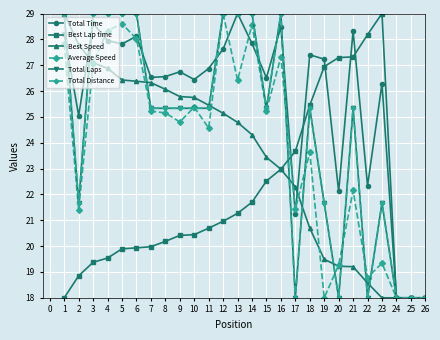

What is the sum of the Average Speed values at 11 and 18?

48.2